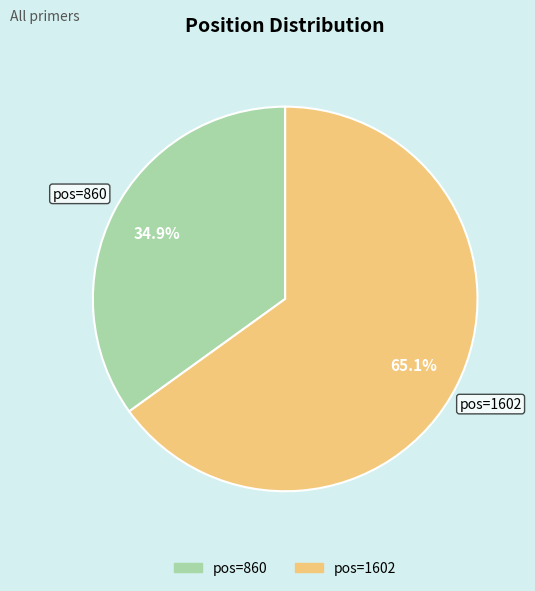

Rank the categories by value from lowest to highest.

pos=860, pos=1602